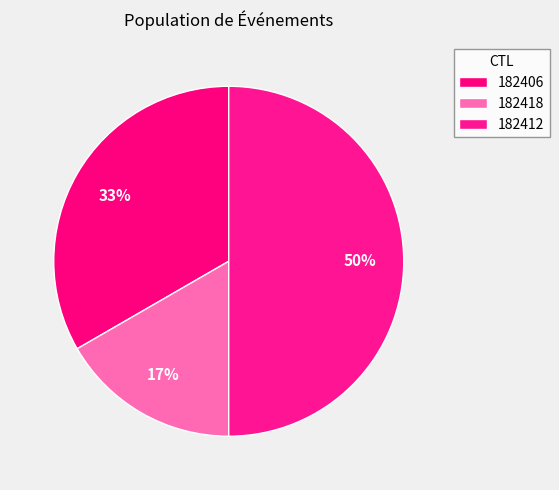

To the nearest percent, what percentage of the pie is 182418?

17%